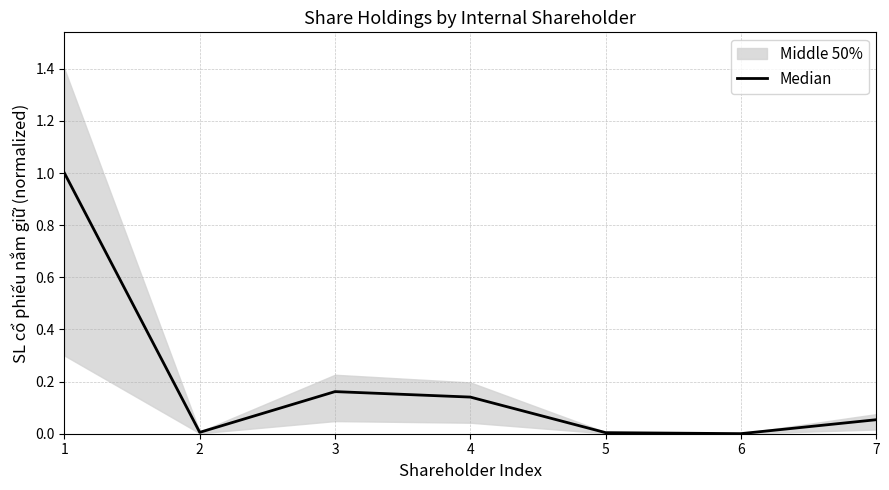

What is the sum of all values?

1.4